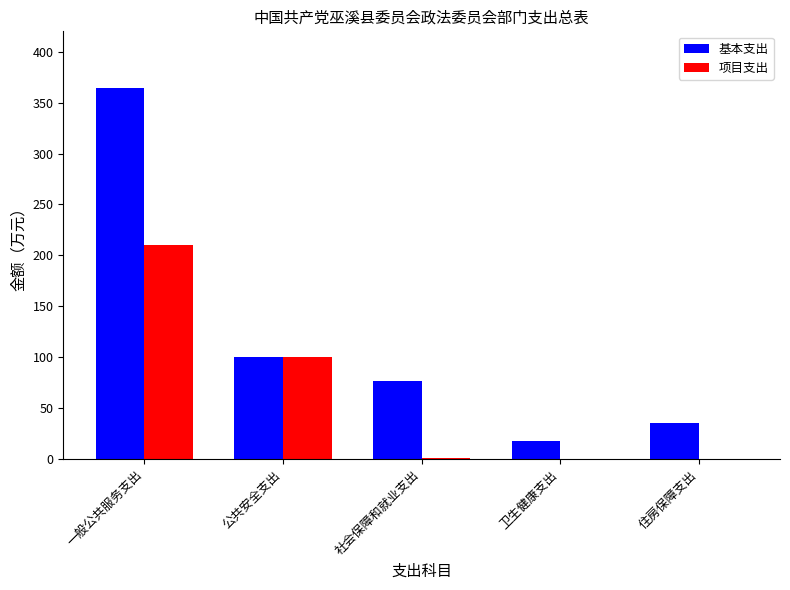

At which label is 项目支出 closest to 105?

公共安全支出